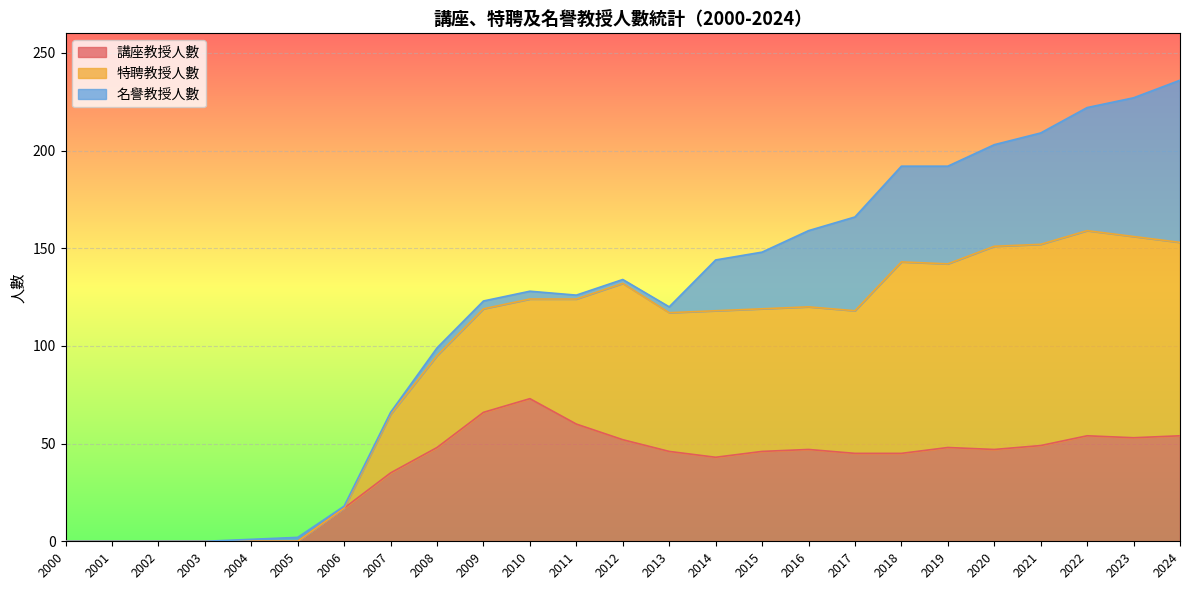

The value of 講座教授人數 at 2018 is 45. True or false?

True